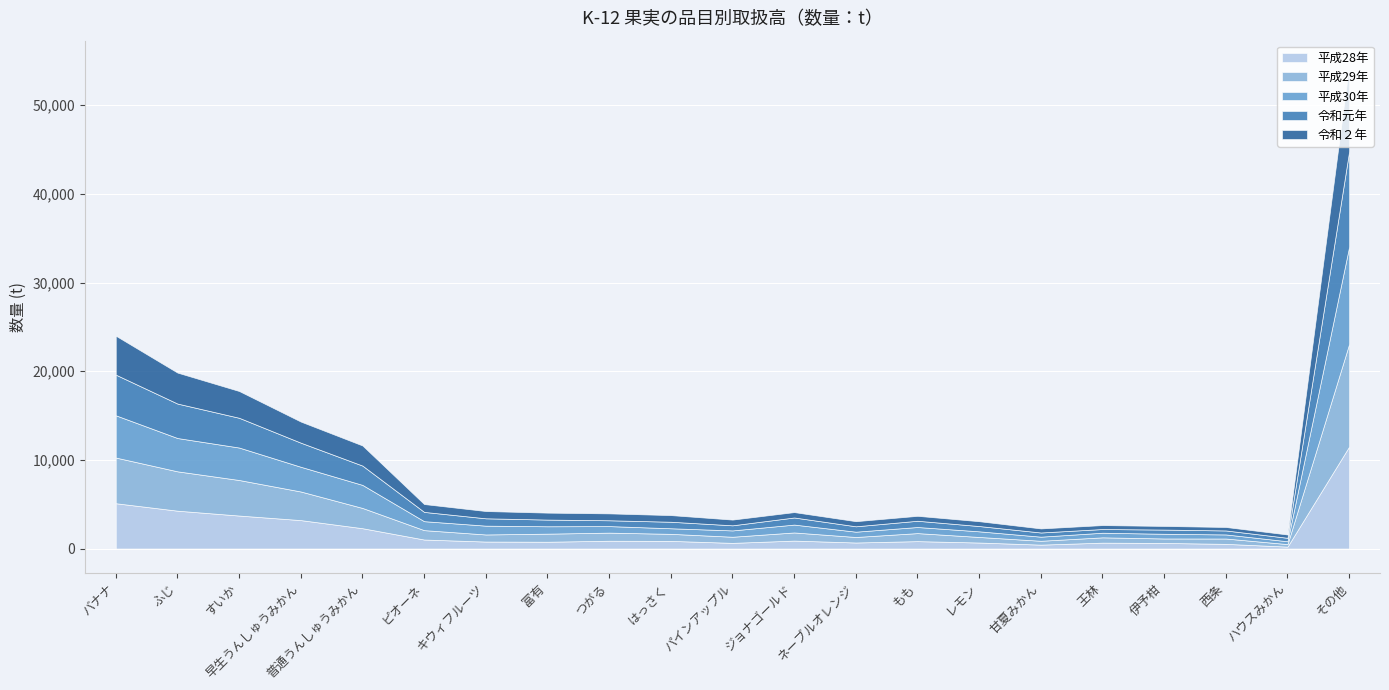

Which series ends up on top after the final intersection of 令和２年 and 平成29年?

平成29年